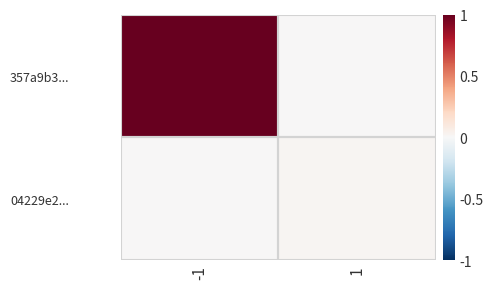

Reading left to right, extract all data points from this chart.

357a9b3...: -1=1.0	1=0.0
04229e2...: -1=0.0	1=0.0